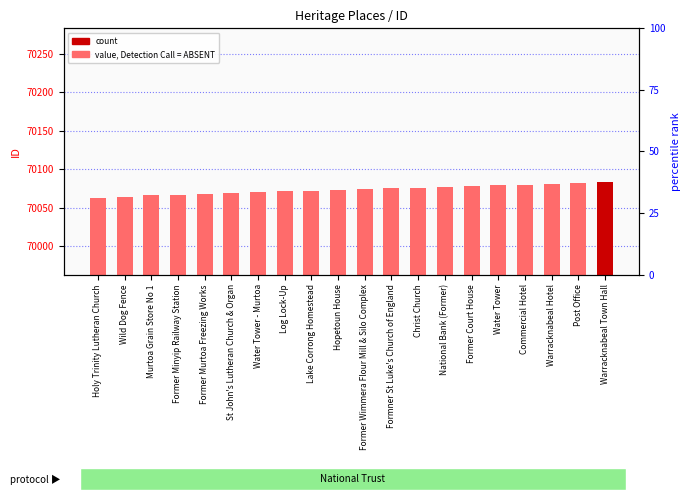

Rank the categories by value from highest to lowest.

Warracknabeal Town Hall, Post Office, Warracknabeal Hotel, Commercial Hotel, Water Tower, Former Court House, National Bank (Former), Christ Church, Formner St Luke's Church of England, Former Wimmera Flour Mill & Silo Complex, Hopetoun House, Lake Corrong Homestead, Log Lock-Up, Water Tower - Murtoa, St John's Lutheran Church & Organ, Former Murtoa Freezing Works, Former Minyip Railway Station, Murtoa Grain Store No 1, Wild Dog Fence, Holy Trinity Lutheran Church